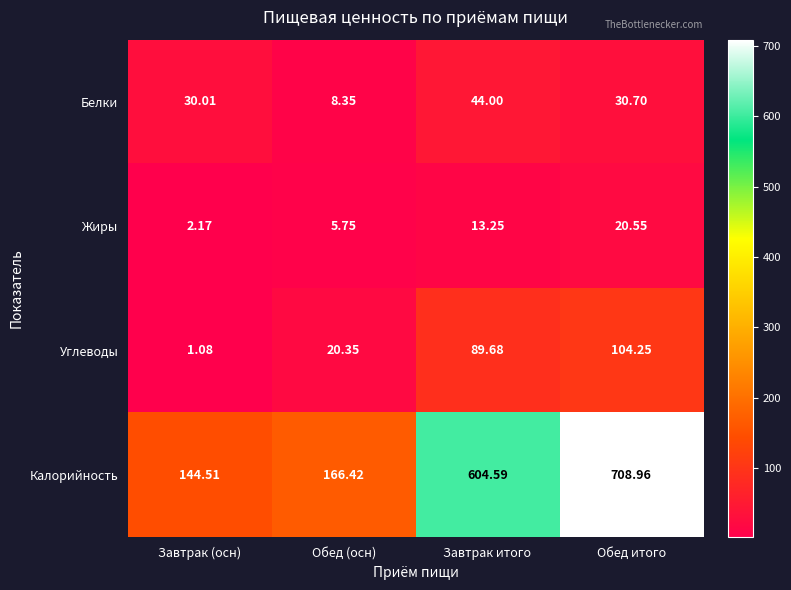

Which series has the largest total across all categories?

Калорийность